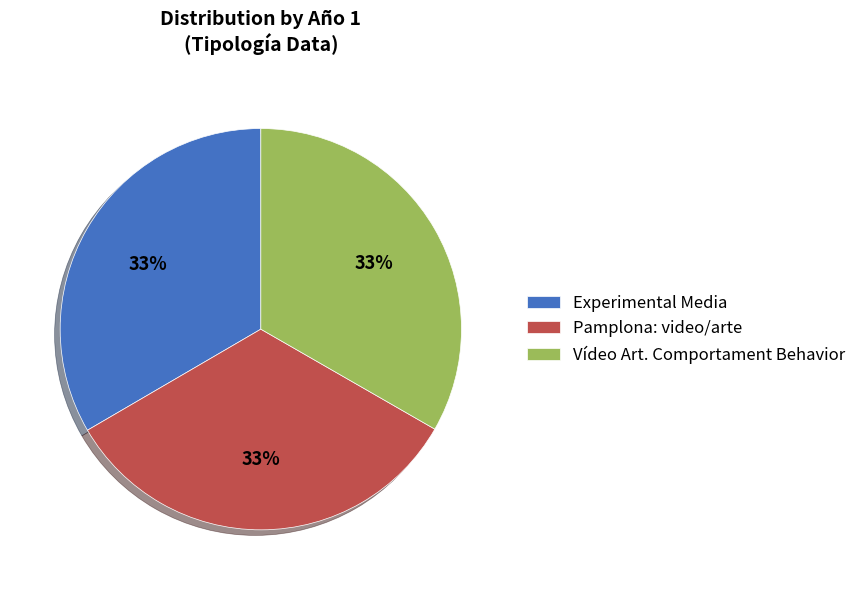

Is there any slice that represents more than half of the pie?

No